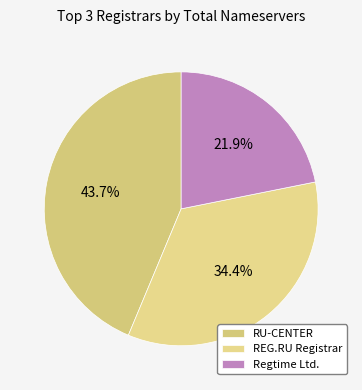

Is there any slice that represents more than half of the pie?

No